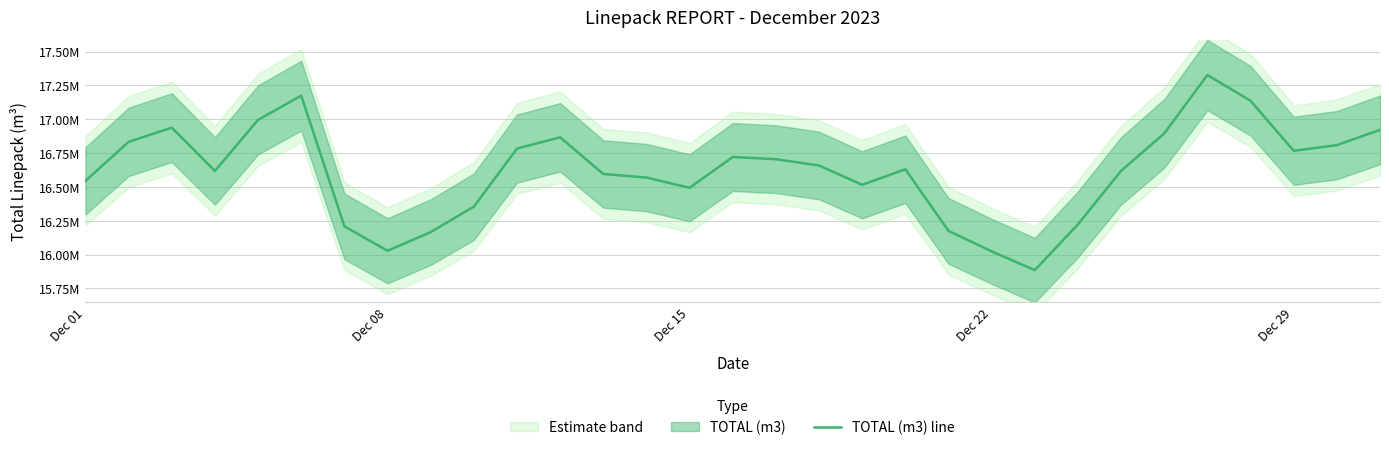

What is the minimum value shown in the chart?

15884772